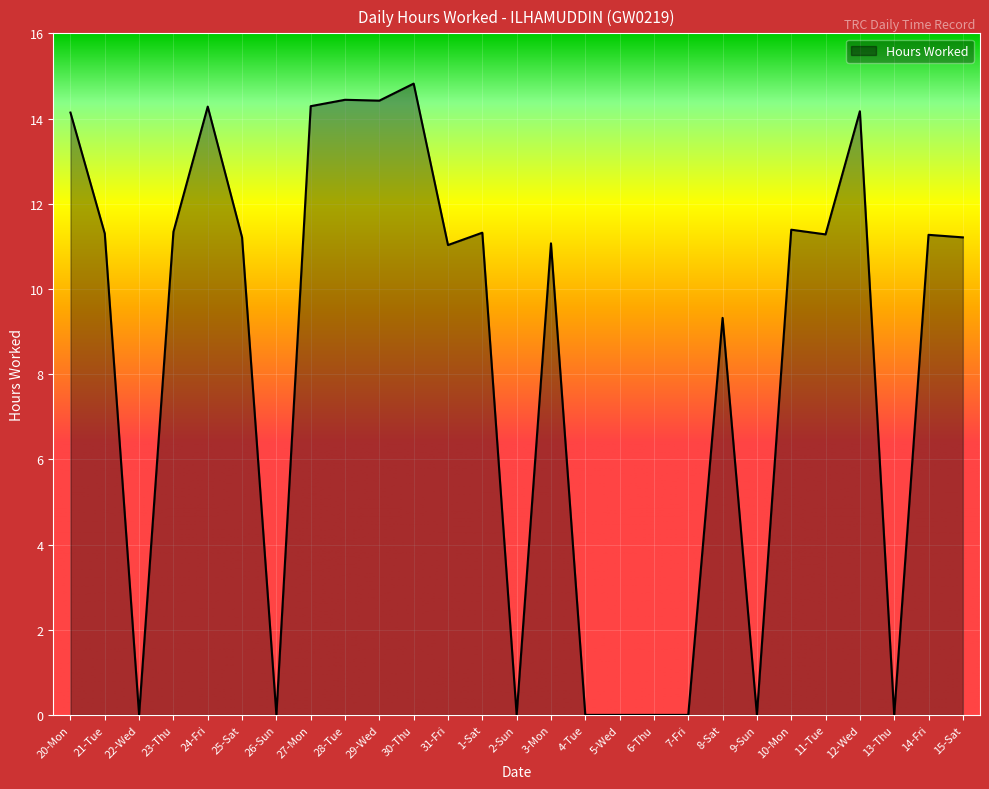

Is it true that the value at 11-Tue is 18.1?

False